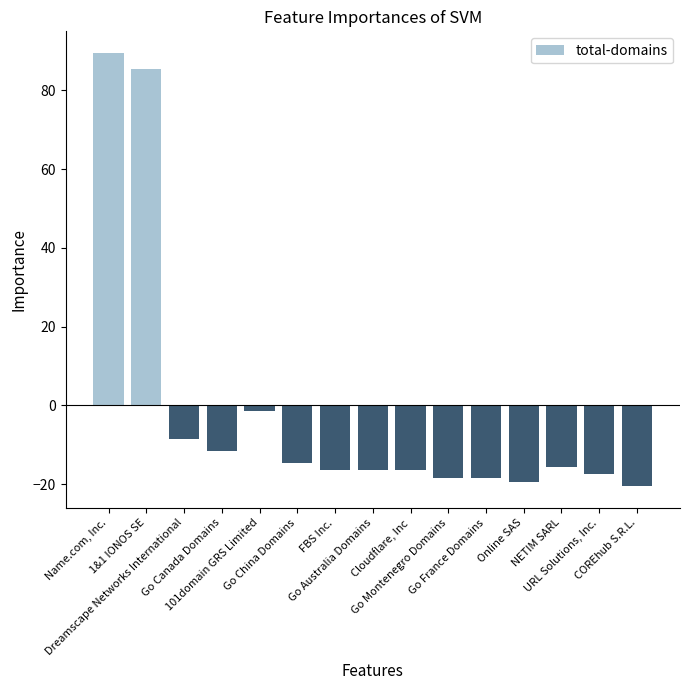

The value at Online SAS is -11.7. True or false?

False